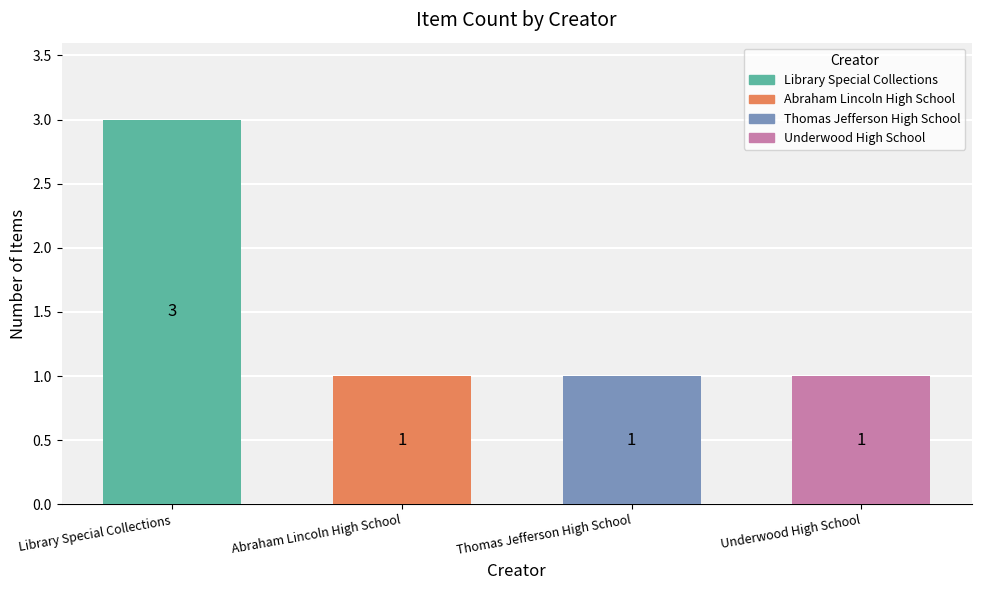

Approximately how many times larger is the value at Abraham Lincoln High School compared to Underwood High School?

1.0